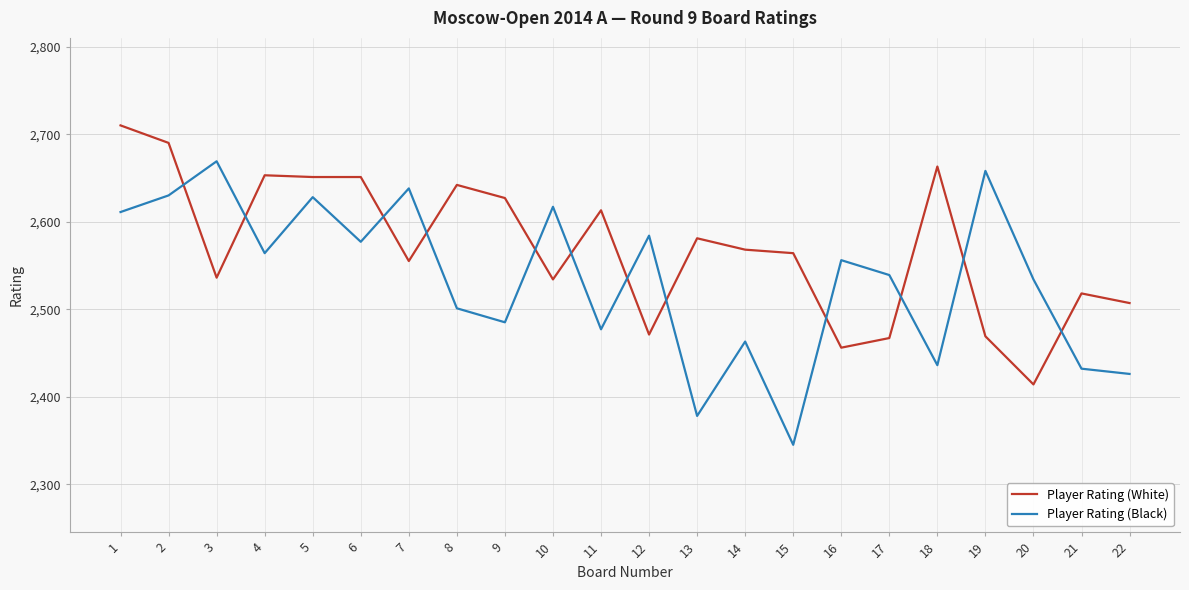

The Player Rating (White) series shows 3963 at 13. True or false?

False